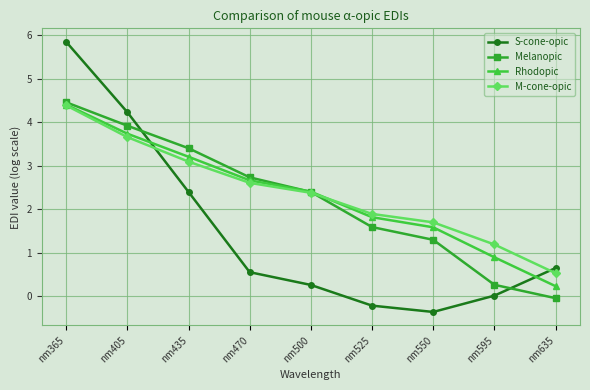

At which label does S-cone-opic reach its minimum?

nm550